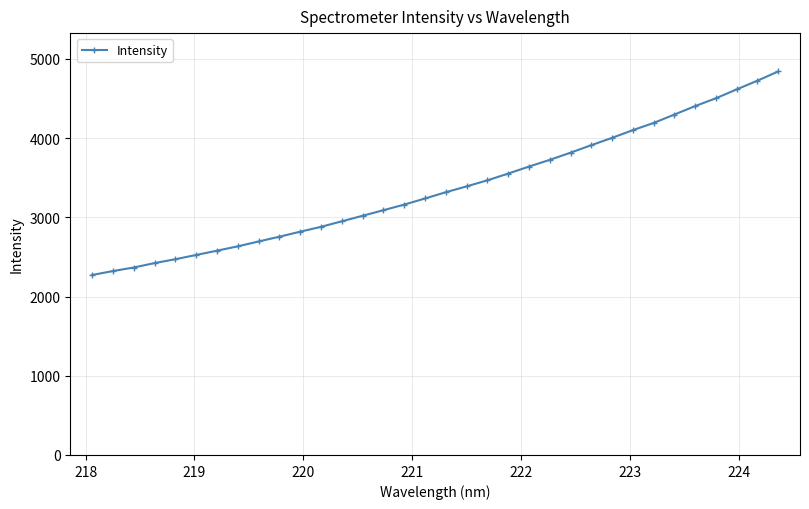

What is the greatest value displayed?

4842.2